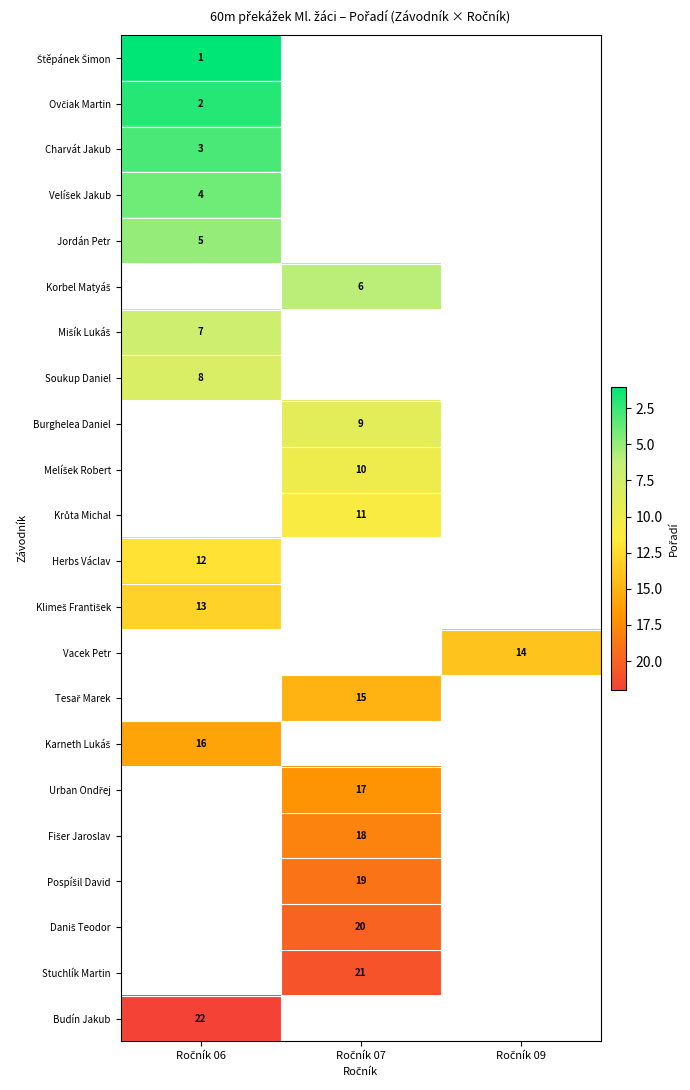

What value does the Jordán Petr series have at Ročník 06?

5.0